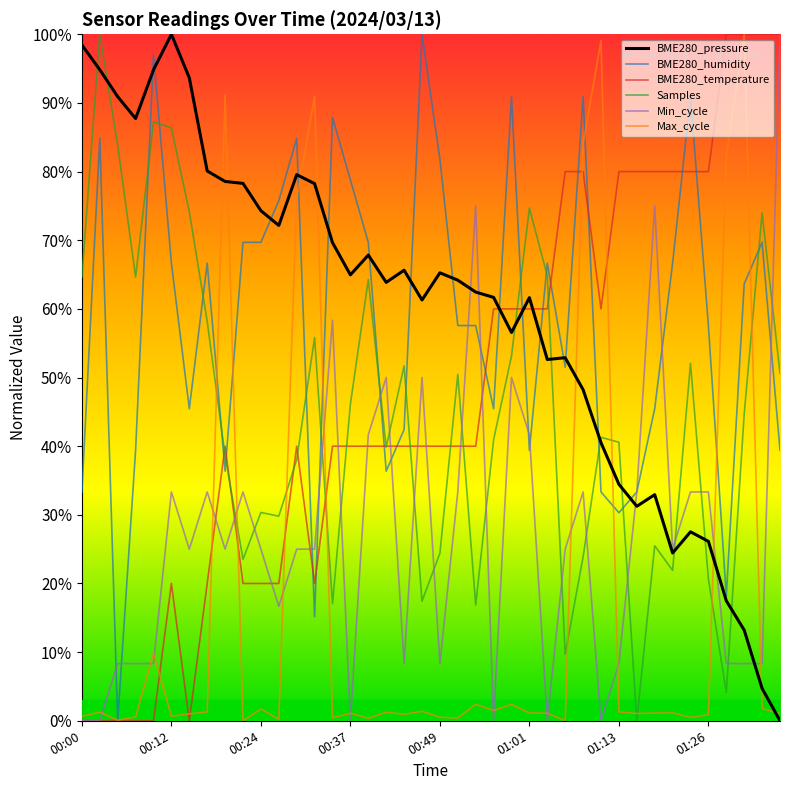

How many lines are shown in the chart?

6